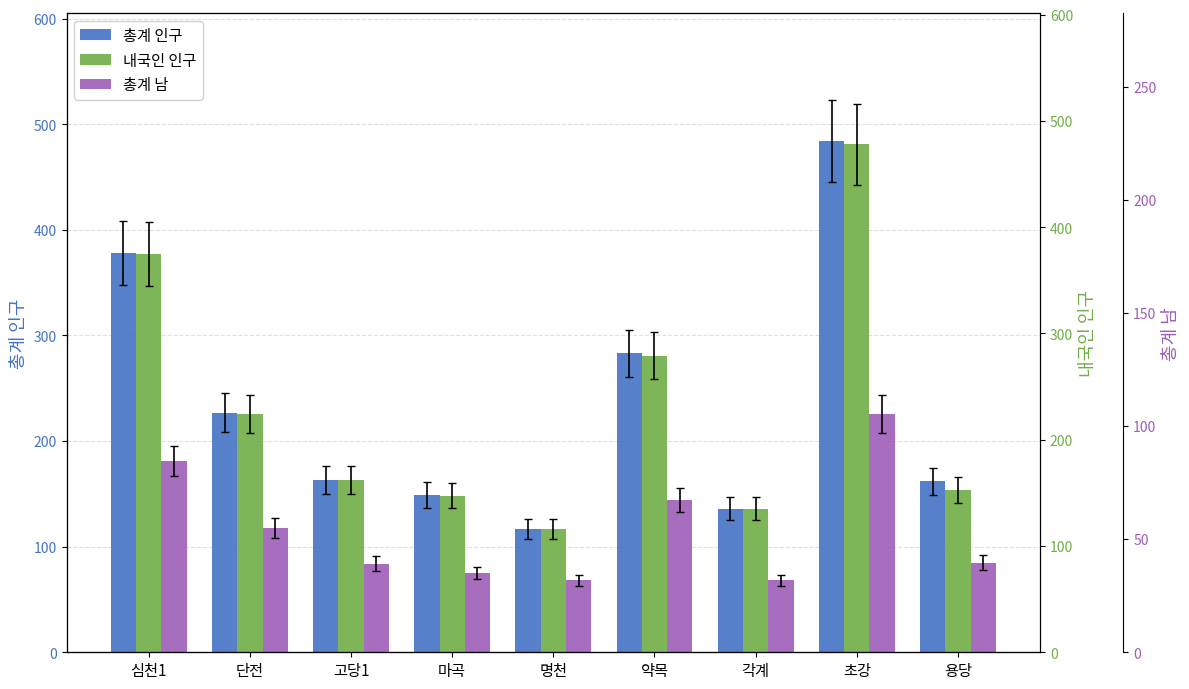

Reading left to right, extract all data points from this chart.

총계 인구: 심천1=378	단전=227	고당1=163	마곡=149	명천=117	약목=283	각계=136	초강=484	용당=162
내국인 인구: 심천1=377	단전=226	고당1=163	마곡=148	명천=117	약목=281	각계=136	초강=481	용당=154
총계 남: 심천1=181	단전=118	고당1=84	마곡=75	명천=68	약목=144	각계=68	초강=226	용당=85